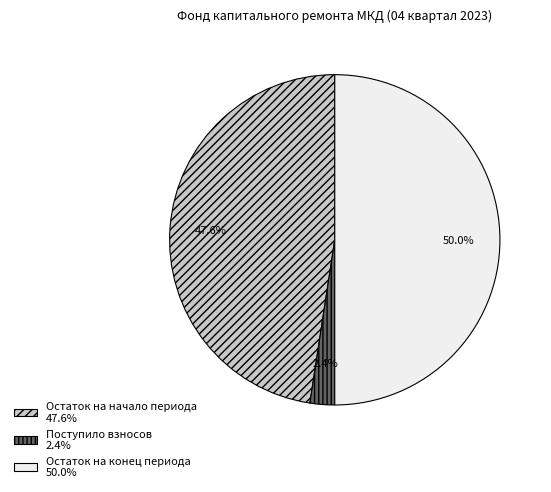

To the nearest percent, what is the average slice percentage?

33%